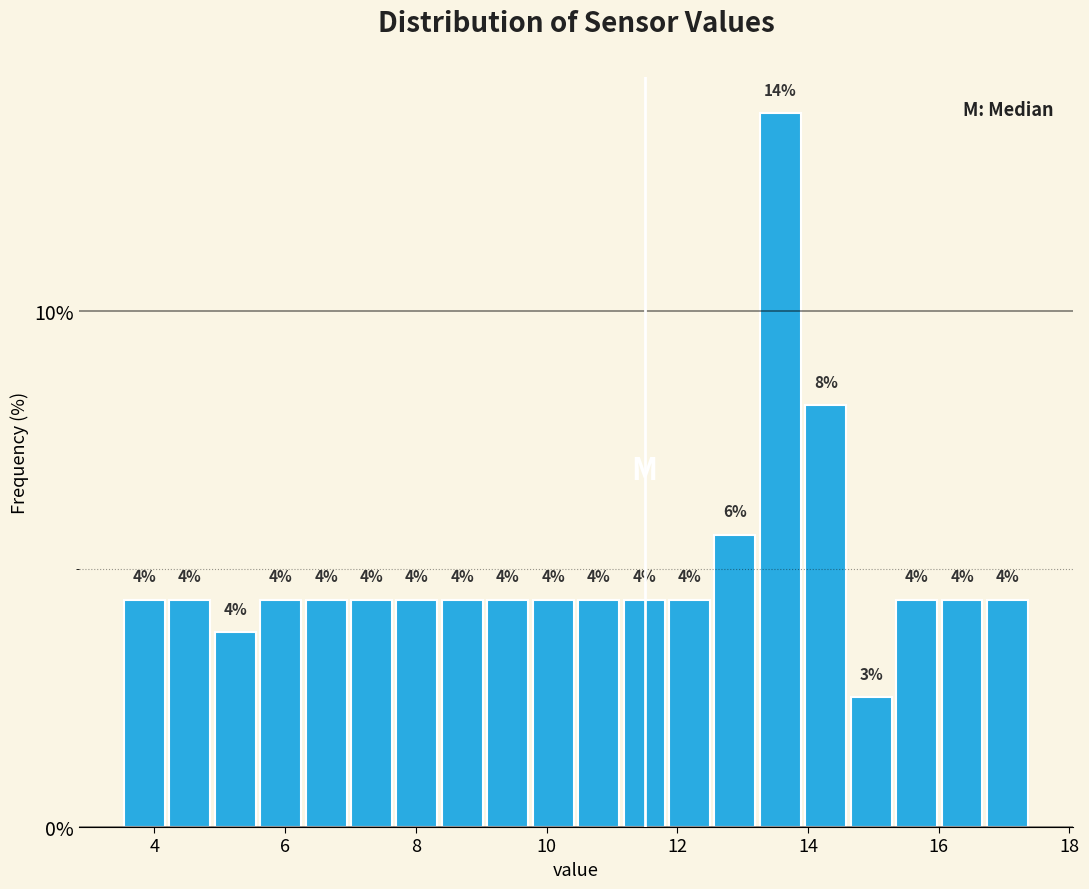

Around what value on the x-axis is the tallest bar? Give the approximate position of its centre, as read against the axis.

13.6